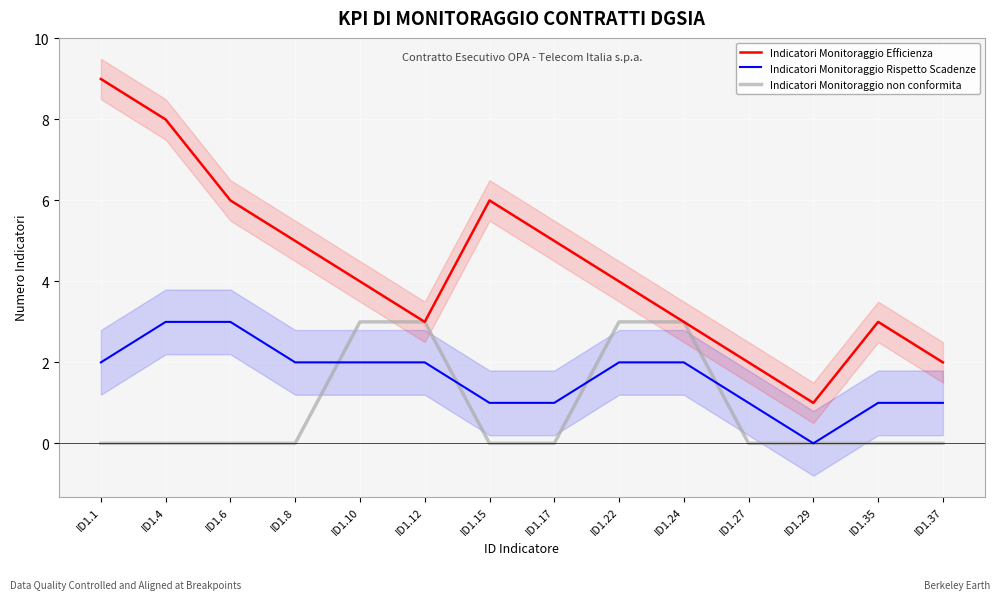

Is this an area chart (filled region under the line)?

No